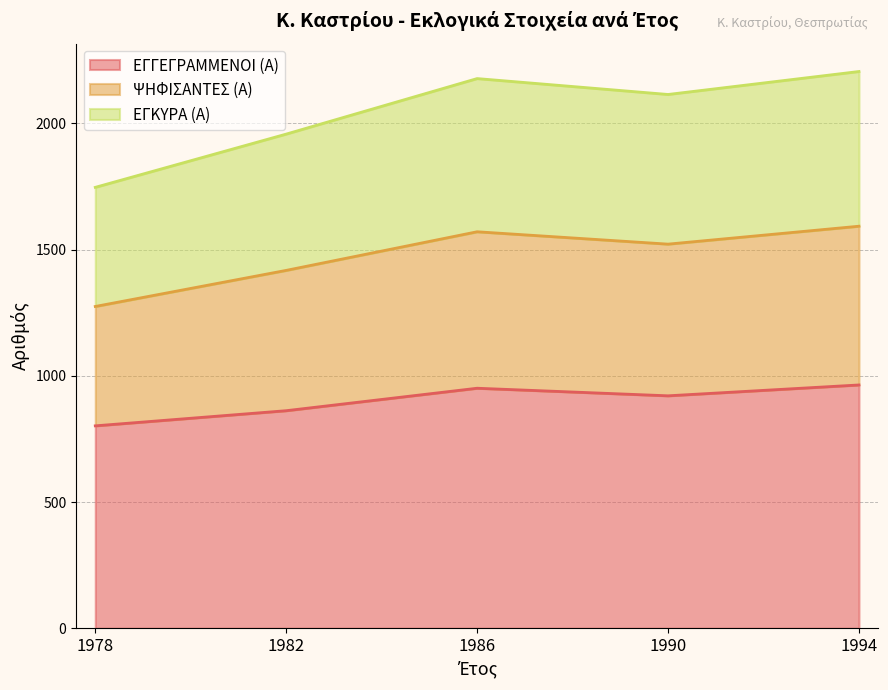

What is the value of the ΕΓΚΥΡΑ (Α) point at the 2nd from the left?

1418